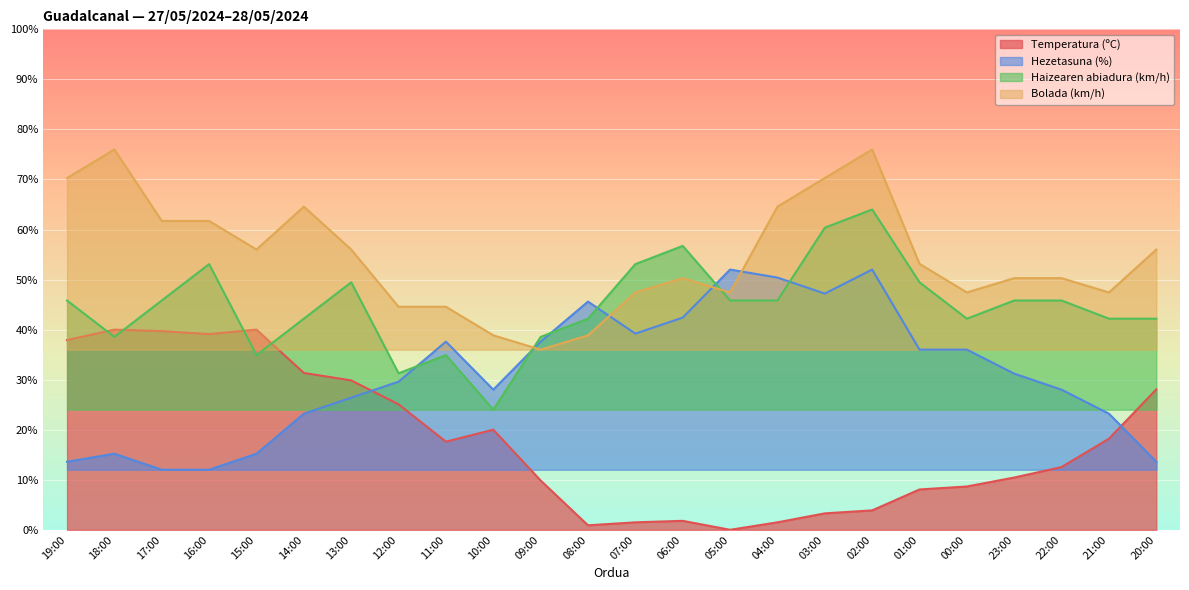

List the series in order of their peak value, lowest first.

Temperatura (ºC), Hezetasuna (%), Haizearen abiadura (km/h), Bolada (km/h)